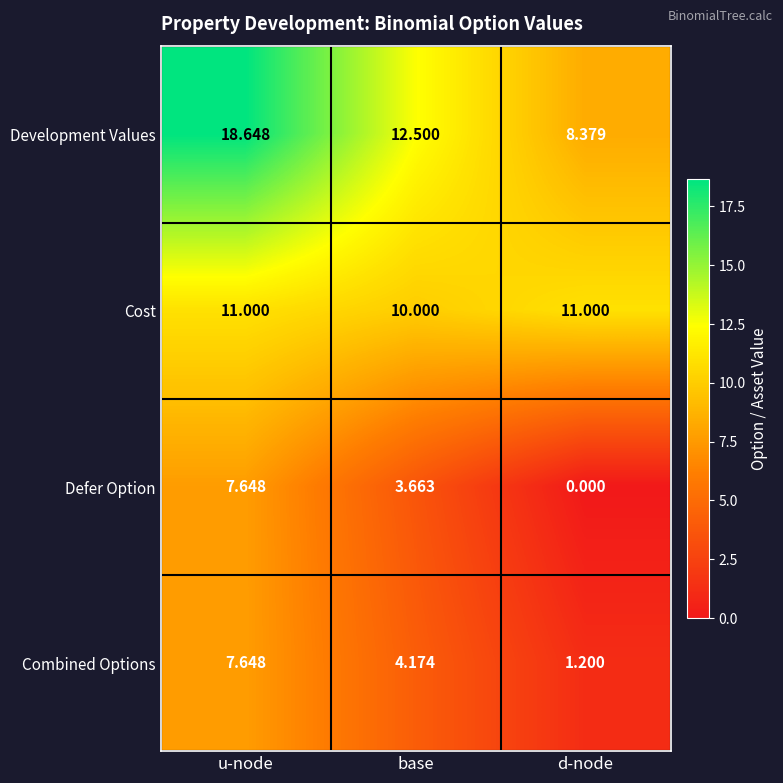

Rank the series at base from lowest to highest value.

Defer Option, Combined Options, Cost, Development Values